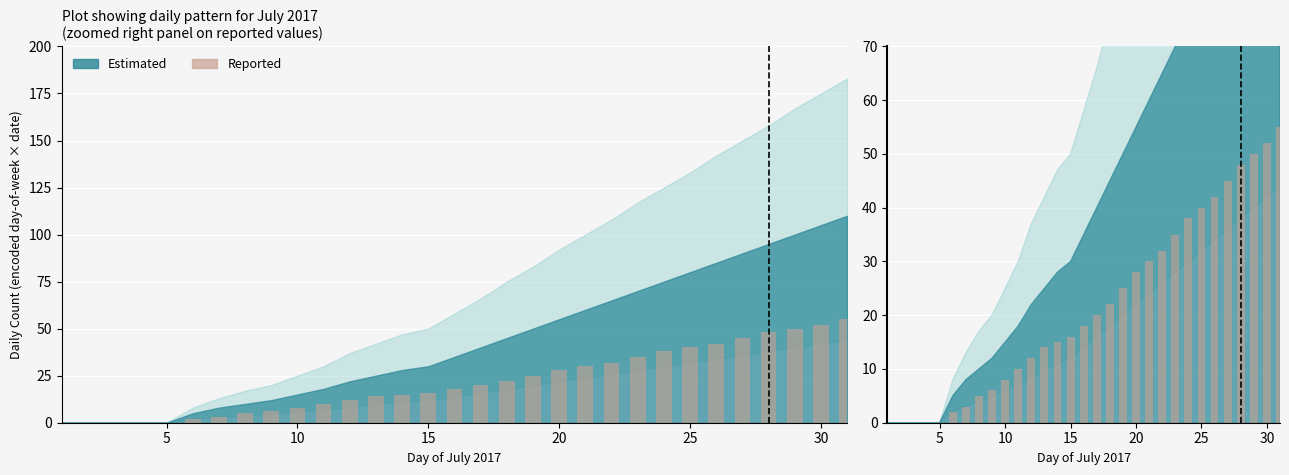

Are the bars grouped side by side (vs. stacked)?

No